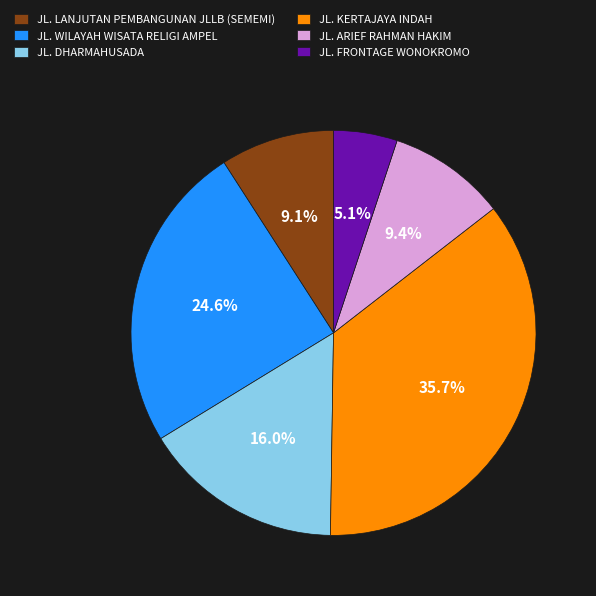

How many segments does this pie chart have?

6